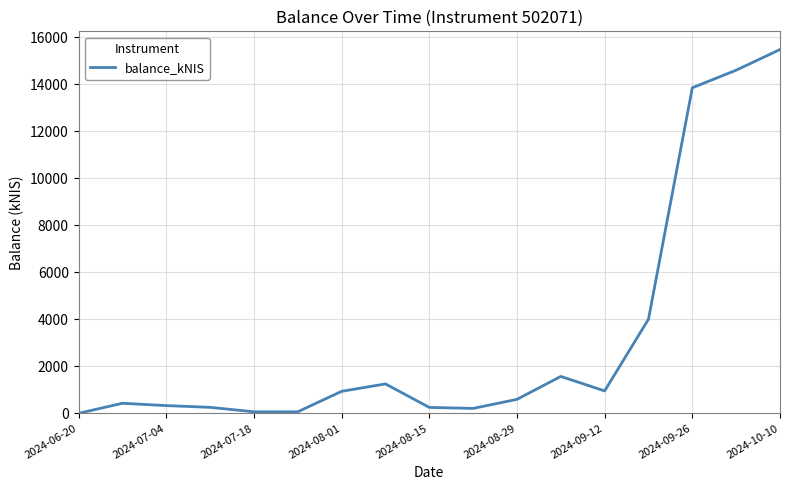

What is the greatest value displayed?

15476.3